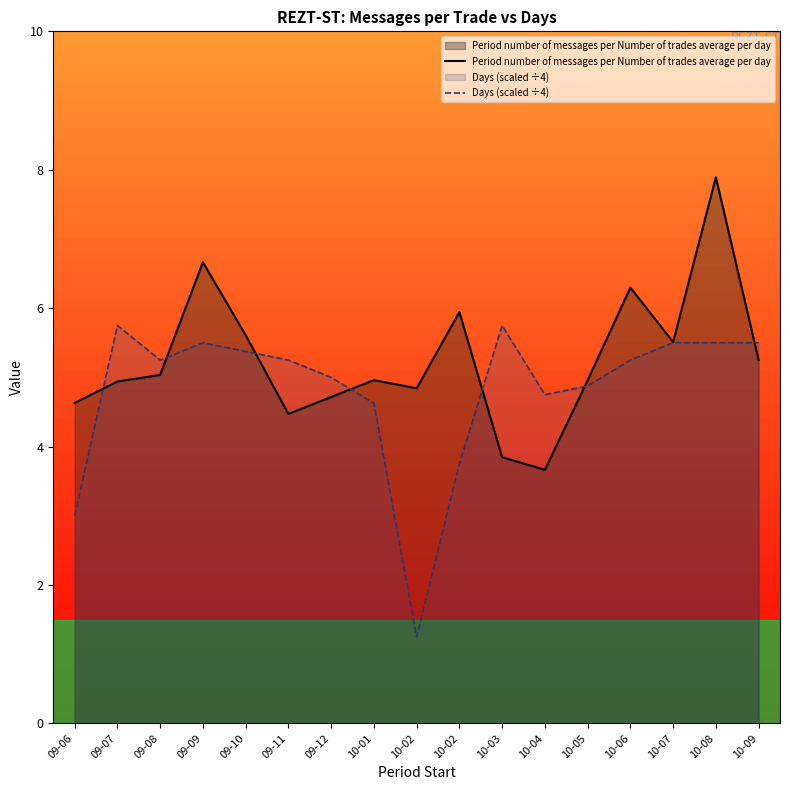

At which label is Days (scaled ÷4) closest to 3?

09-06